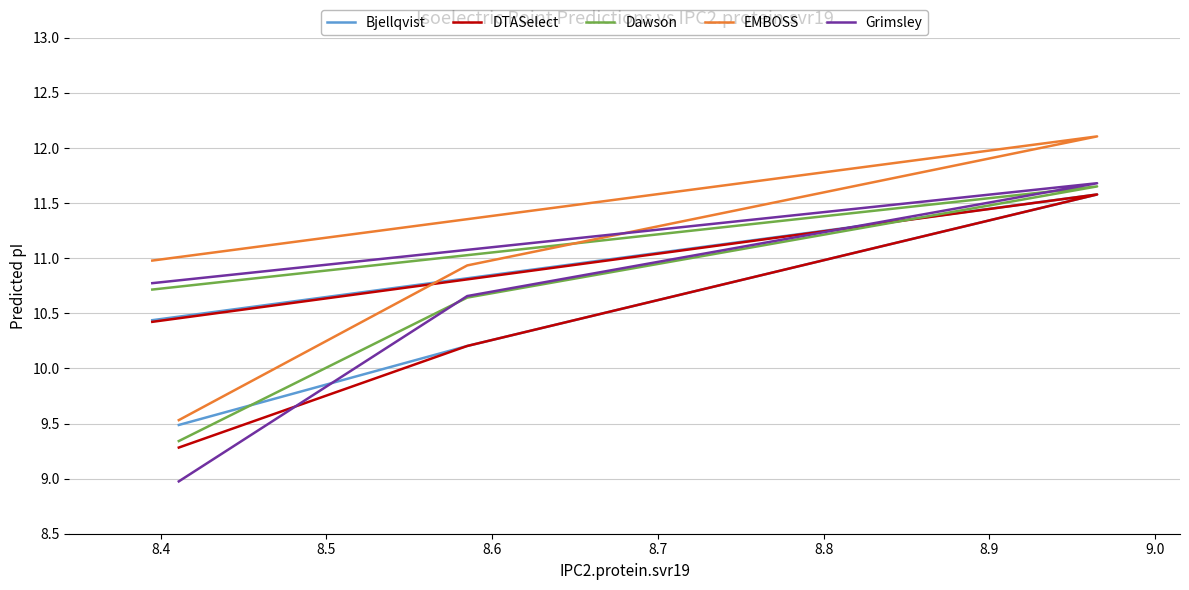

What is the value of the Dawson point at the 4th from the left?

10.7